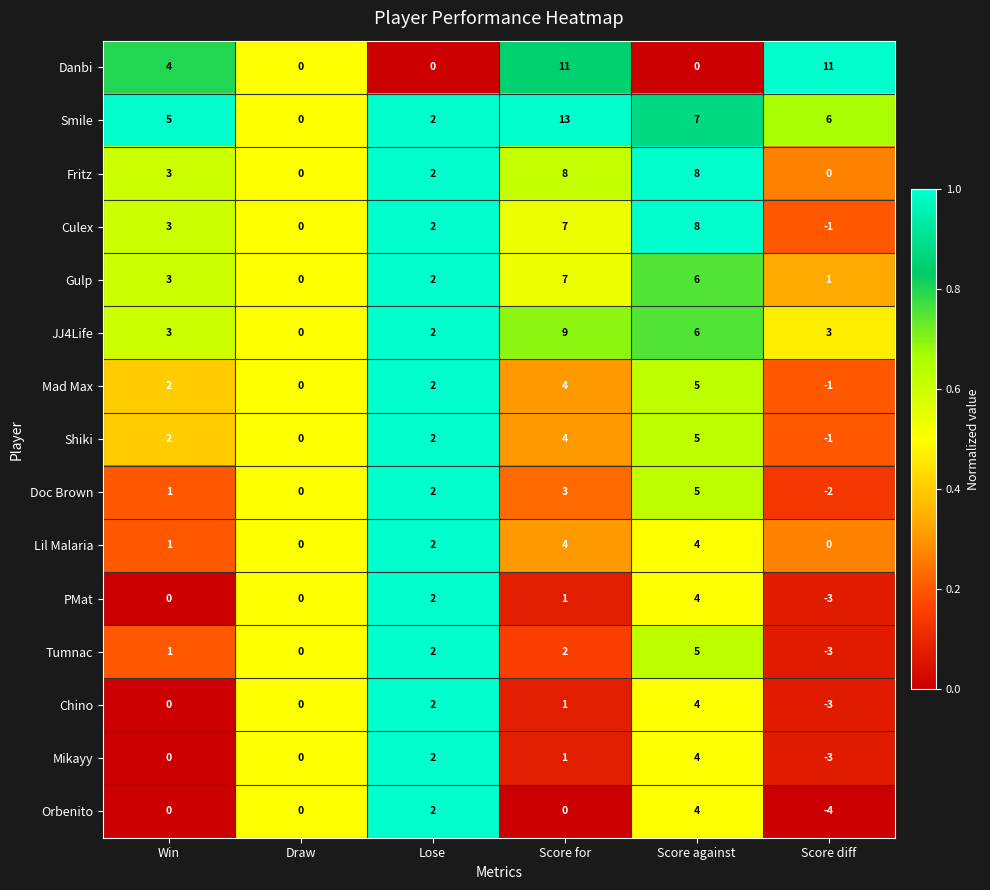

Which series has the widest spread of values?

Smile